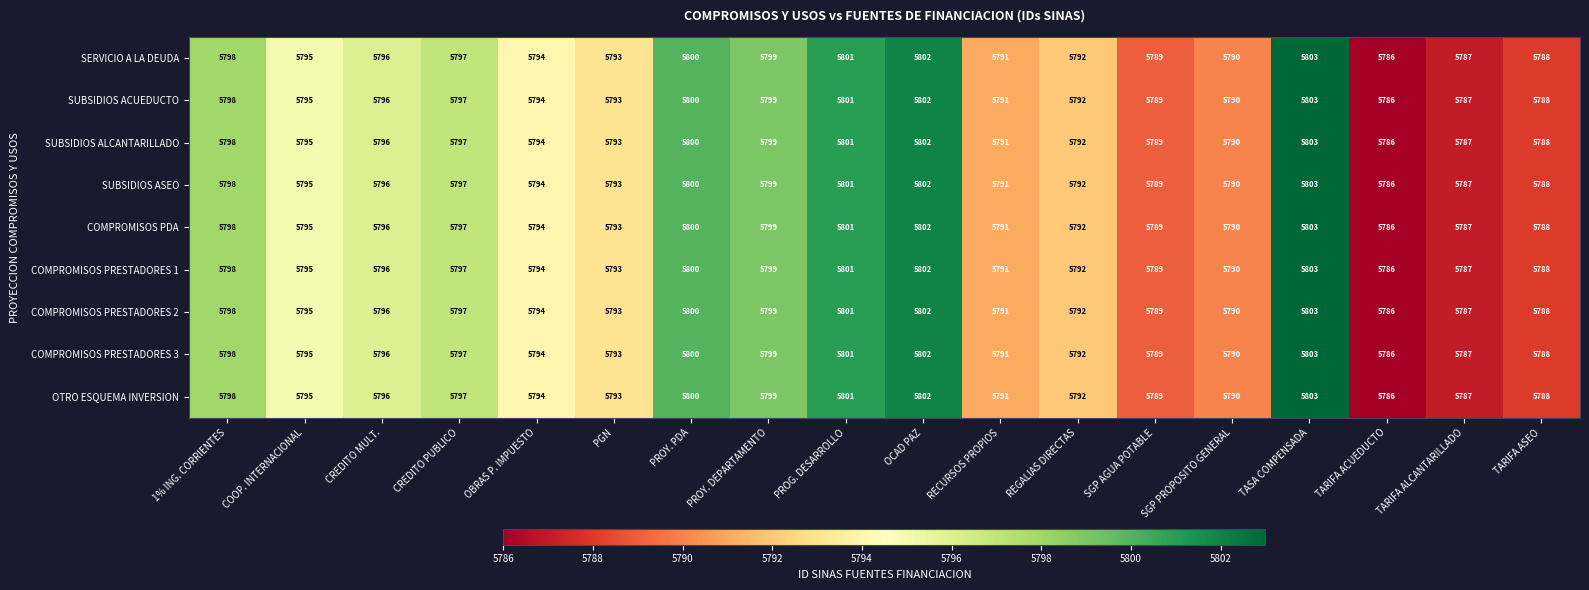

Is the value of SERVICIO A LA DEUDA at CREDITO MULT. greater than the value of COMPROMISOS PDA at PROG. DESARROLLO?

No